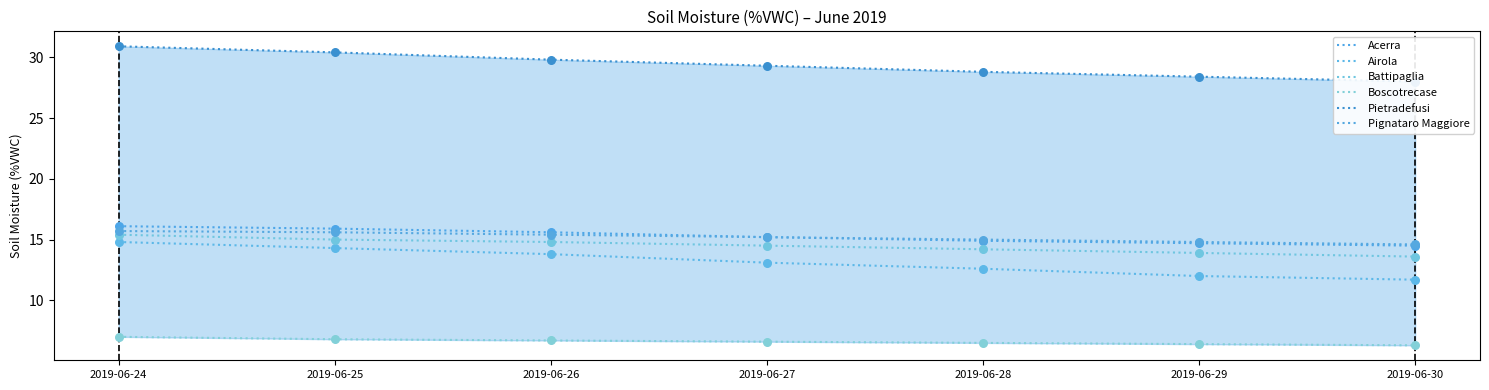

Which series has the largest total across all categories?

Pietradefusi